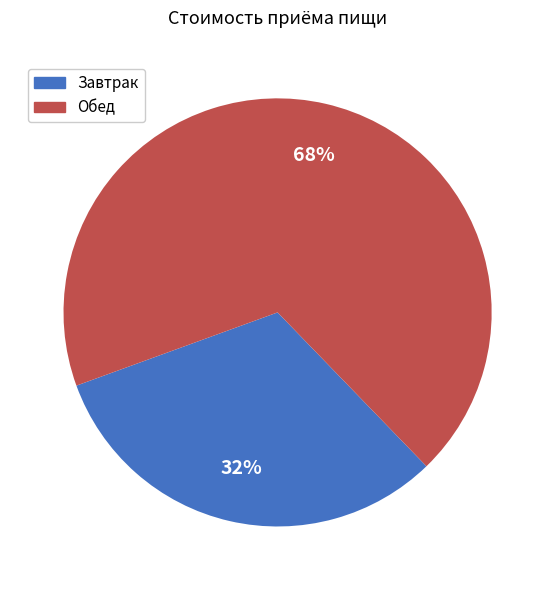

Which has a higher value, Обед or Завтрак?

Обед